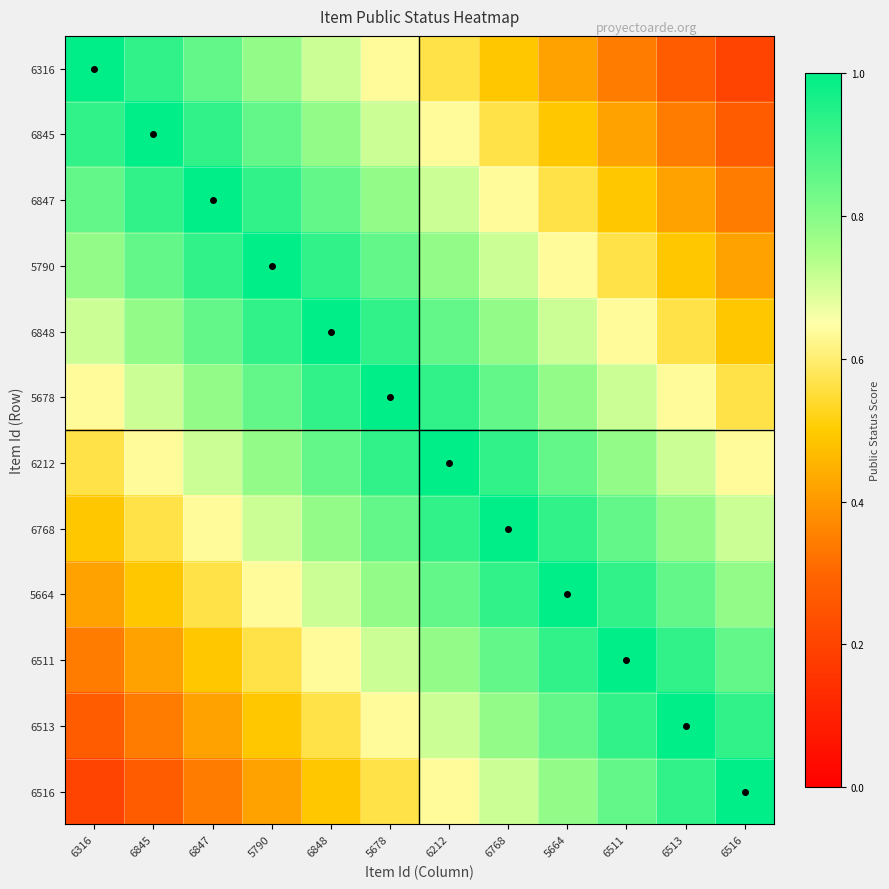

Which category has the lowest value across all series?

6516